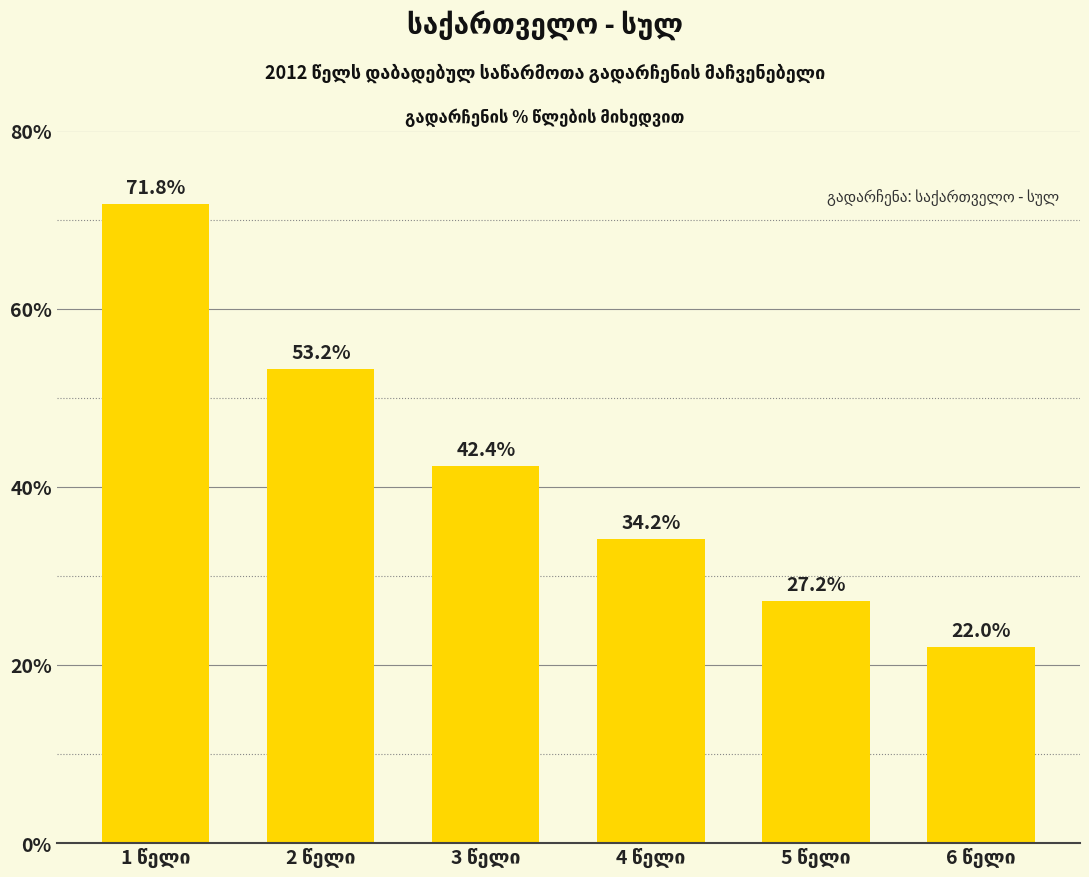

How many data points are less than 42?

3